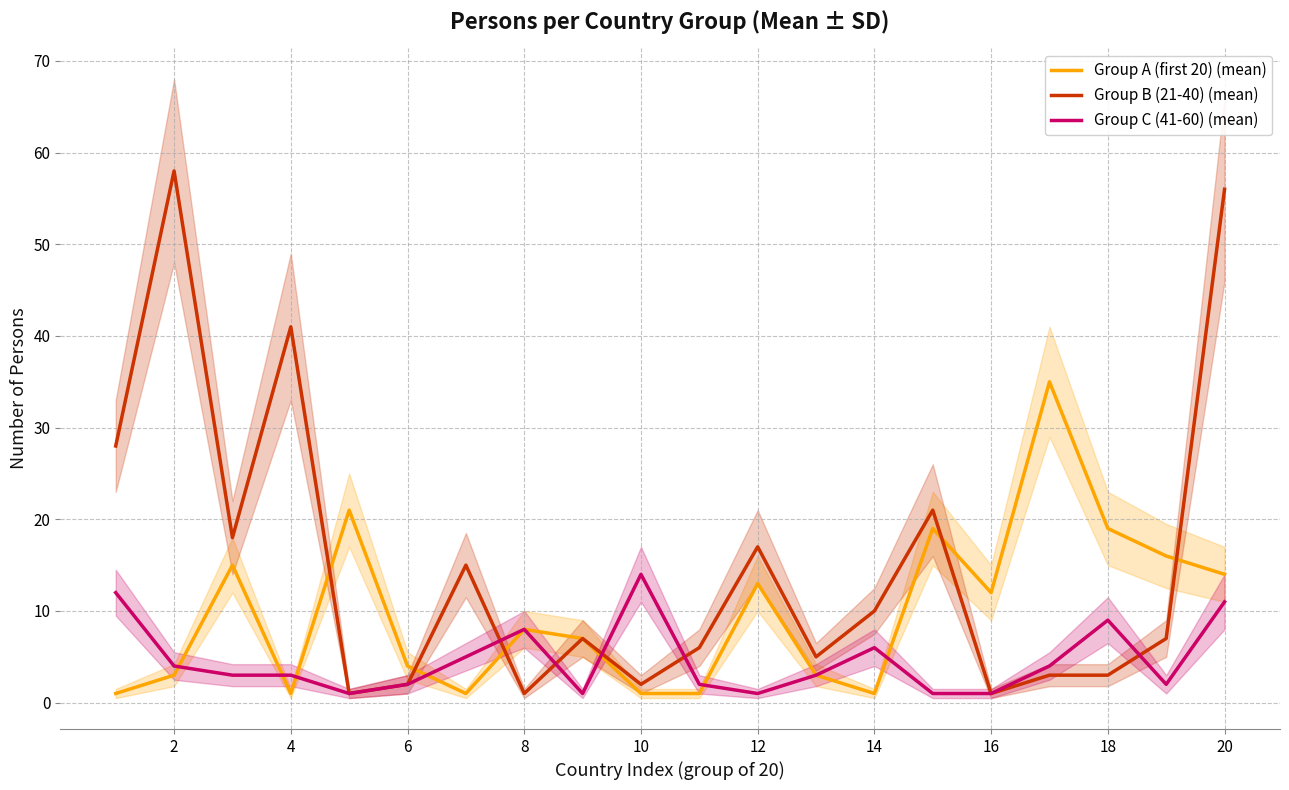

True or false: Group B (21-40) (mean) has a value of 10 at 14.

True